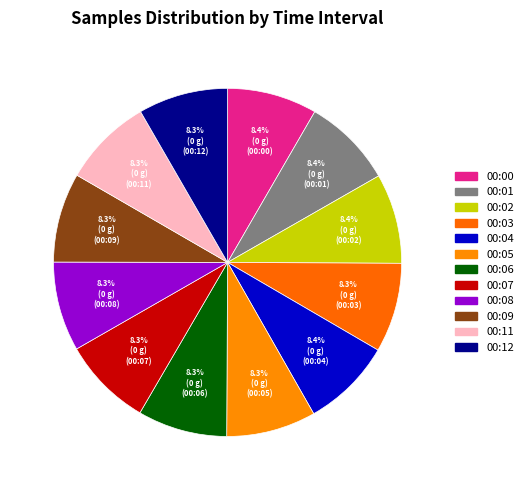

Count the number of slices in the pie.

12